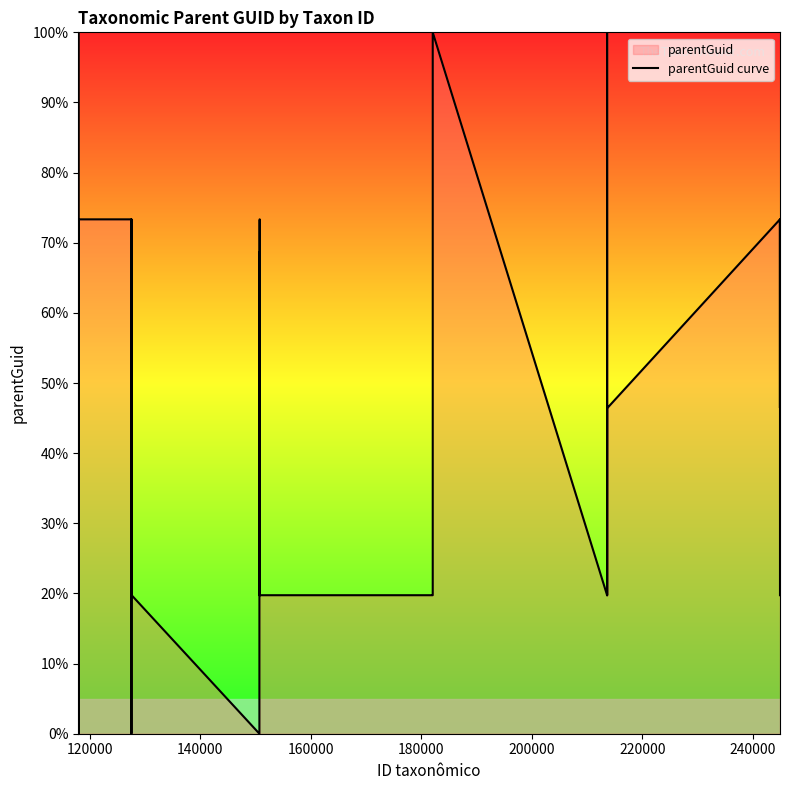

What is the value of the 23rd point from the left?

19.8